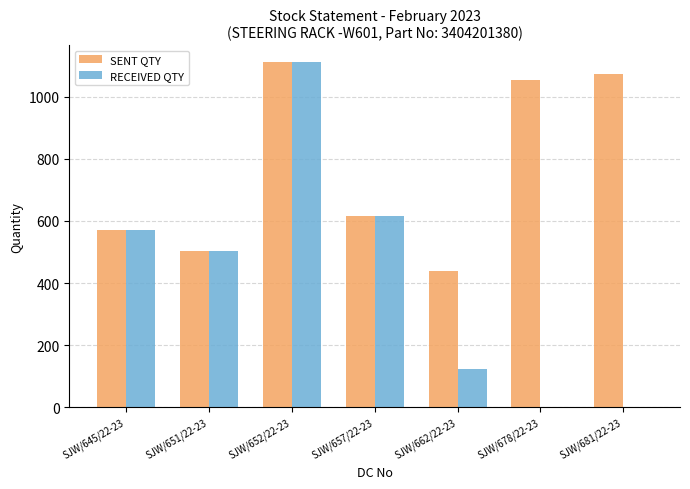

How many groups of bars are there?

7